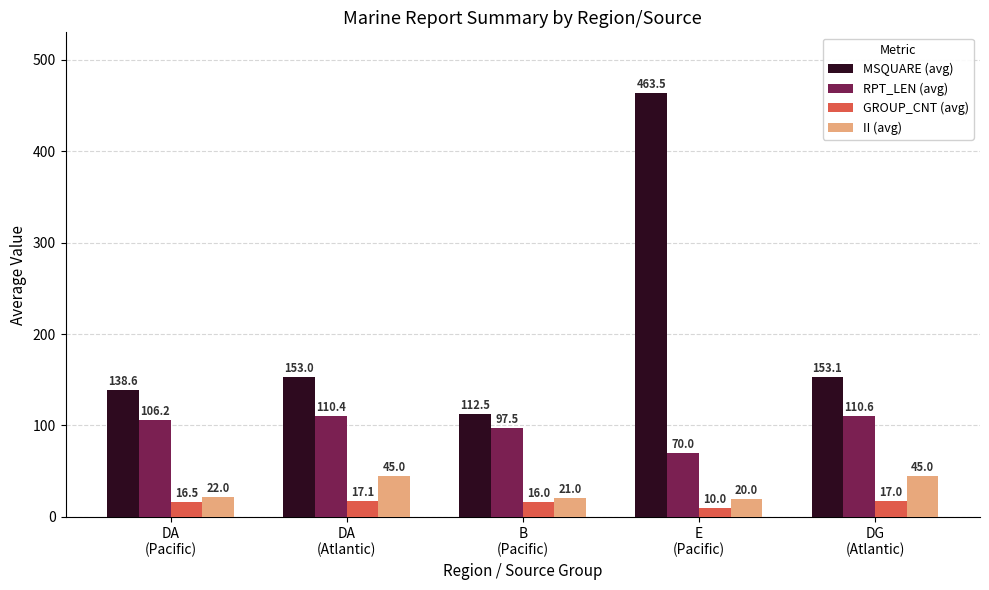

How many distinct data groups are displayed?

4